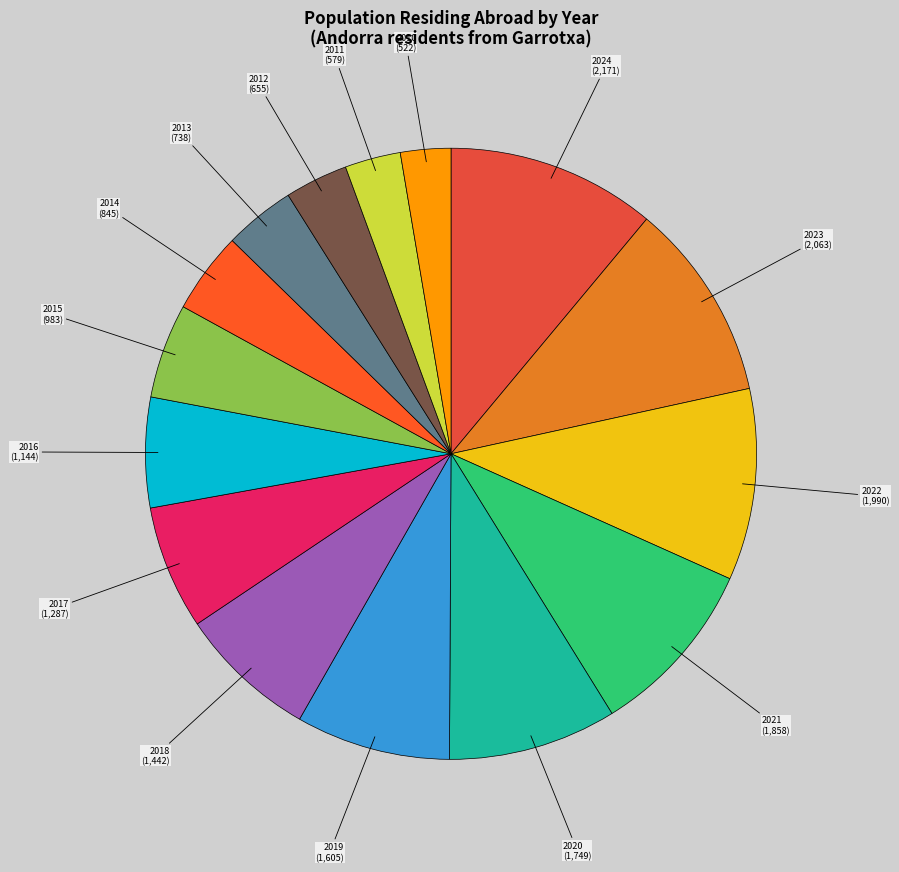

Combined, do 2023 and 2013 account for over 50%?

No